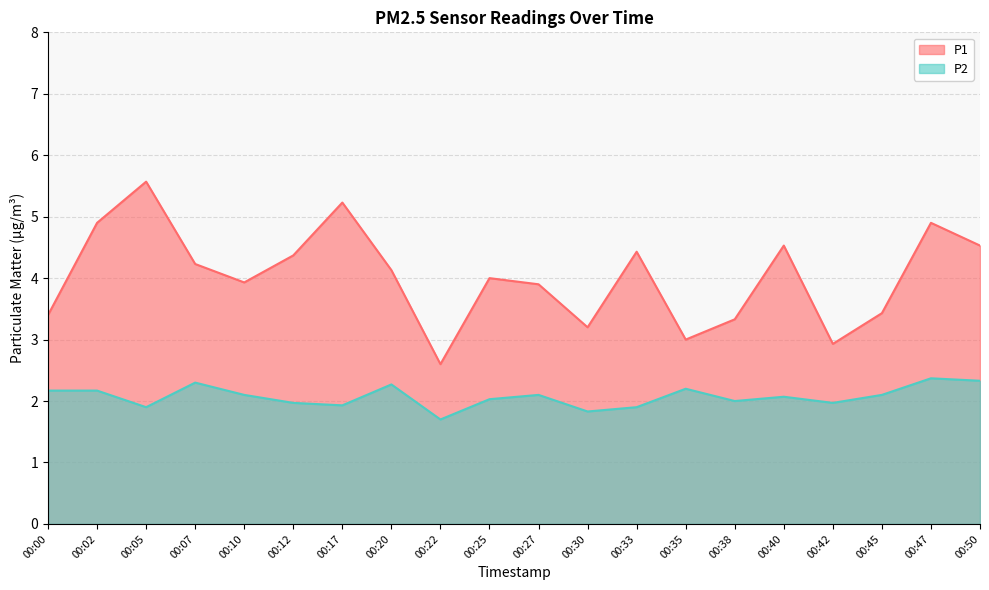

Which series has the largest range (max minus min)?

P1